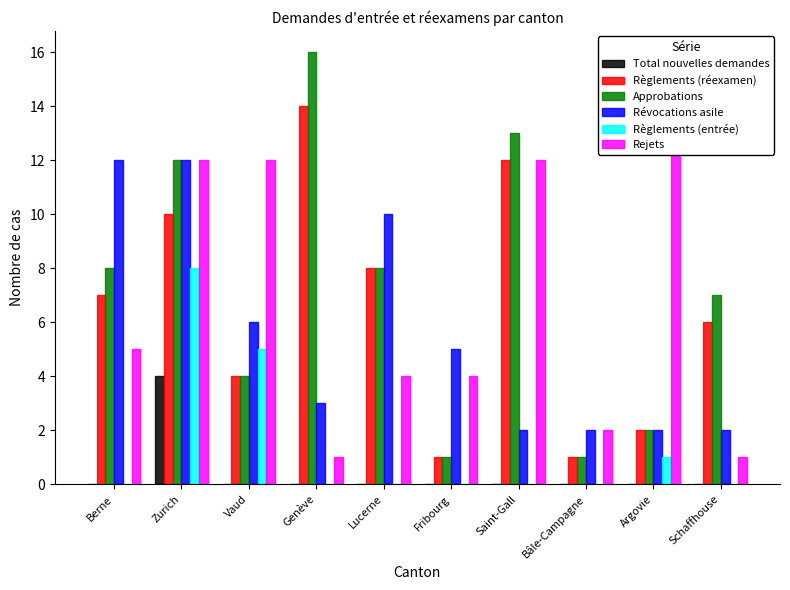

What position from the right is Zurich?

9